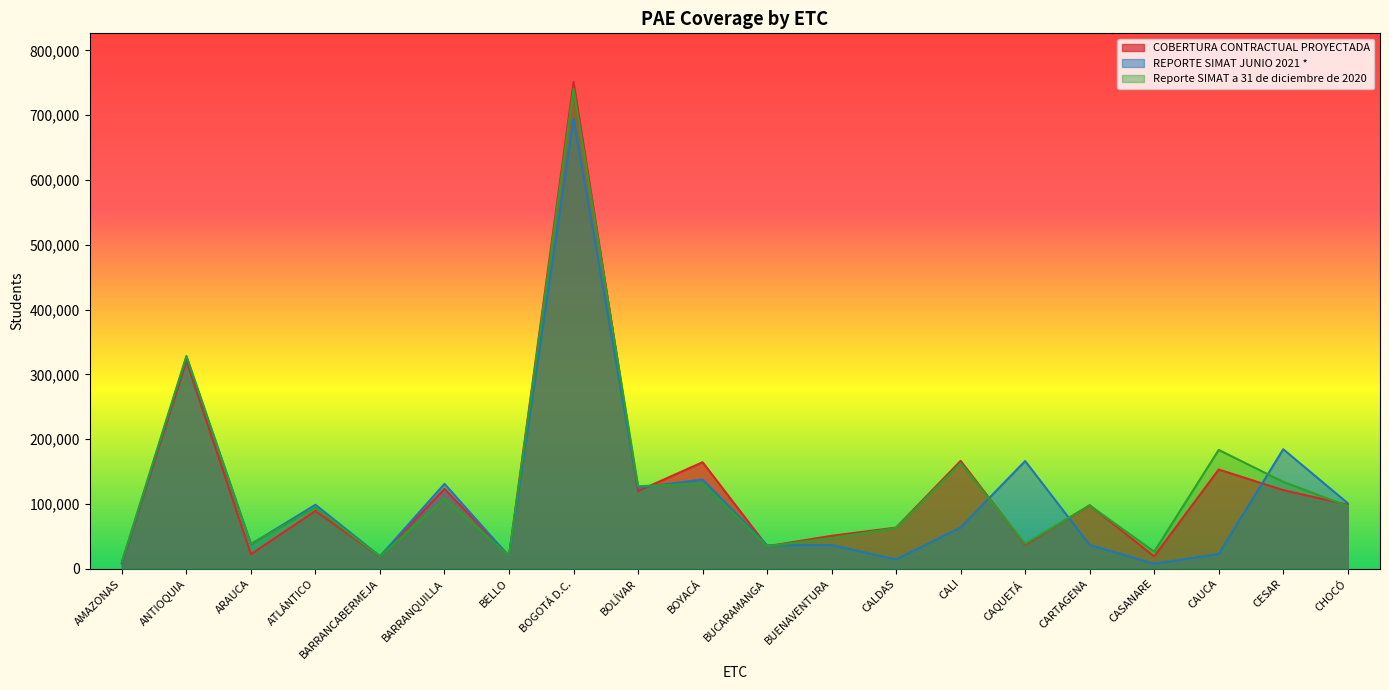

True or false: REPORTE SIMAT JUNIO 2021 * has more than 2 points higher than both neighbors.

True